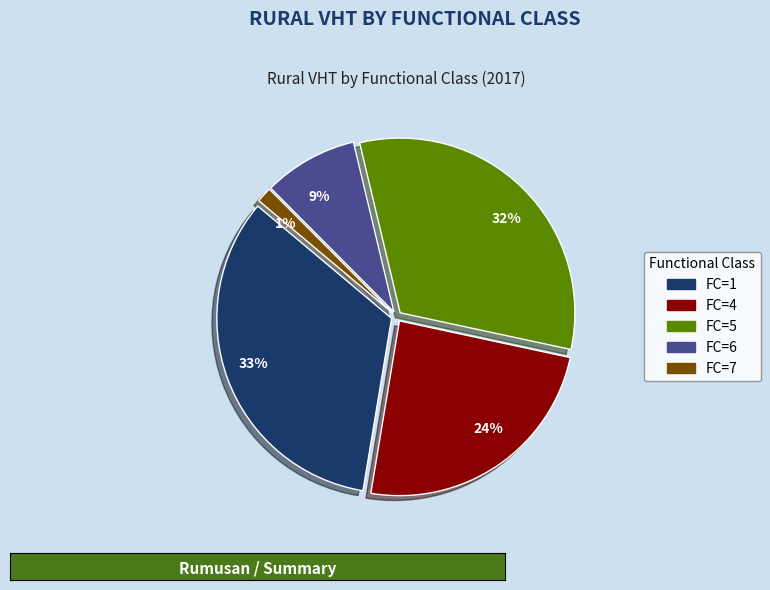

Is the sum of 24% and 9% greater than half?

No